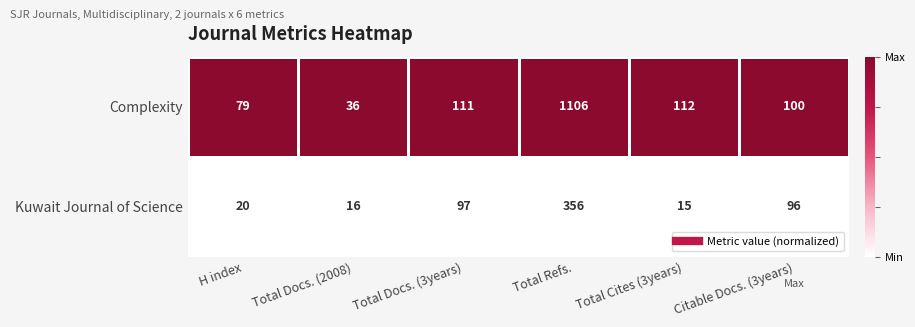

What is the total value across all series at Total Refs.?

1462